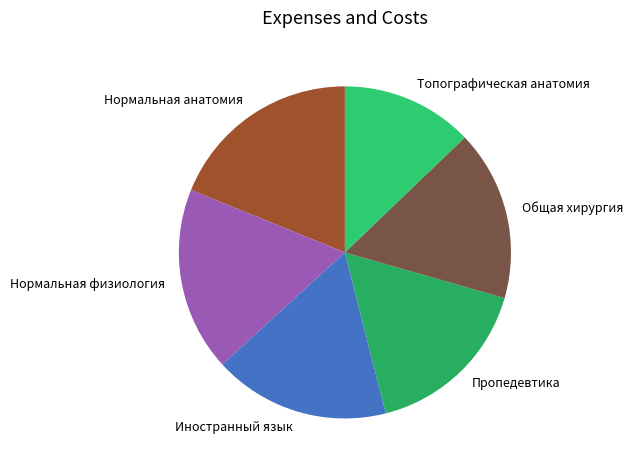

Is it true that Нормальная анатомия is 13% of the pie?

False